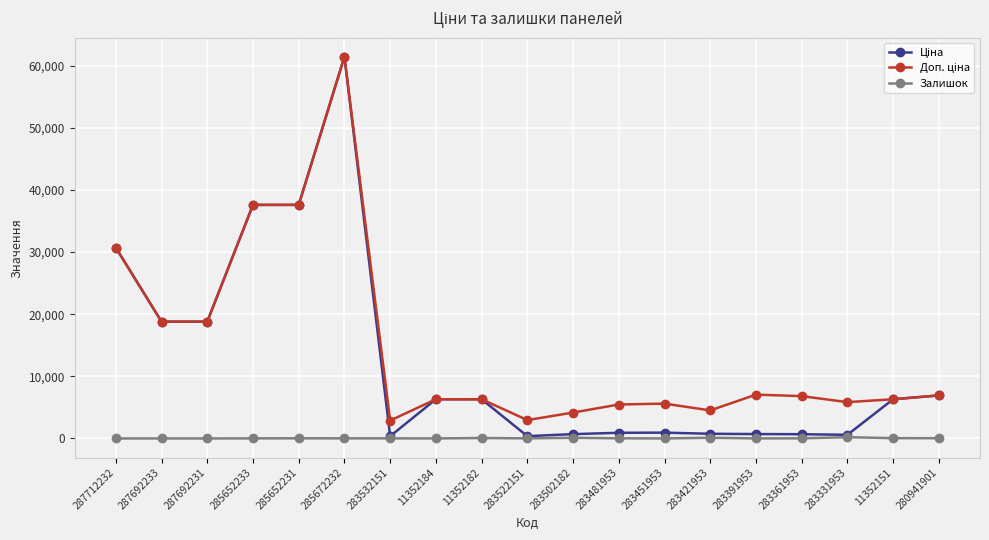

Is it true that Залишок equals 204.0 at 283331953?

True